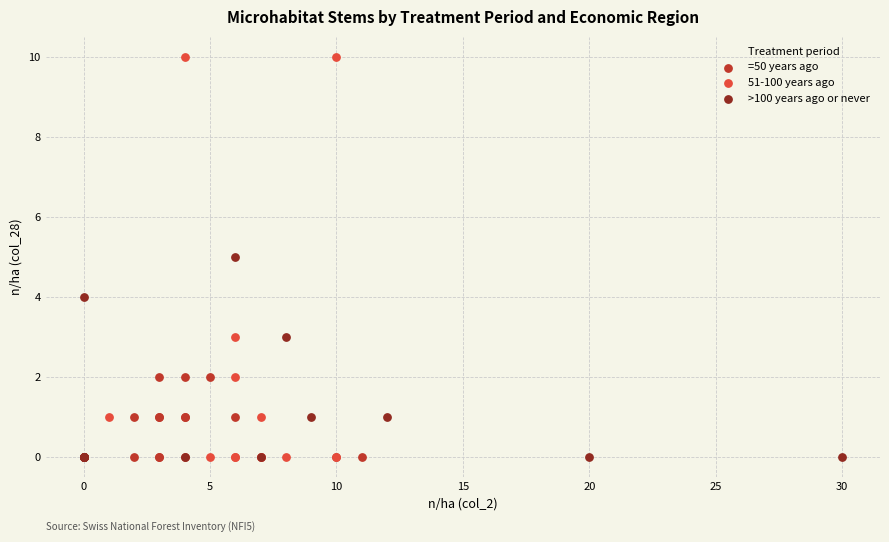

Which series reaches the maximum Y coordinate?

51-100 years ago